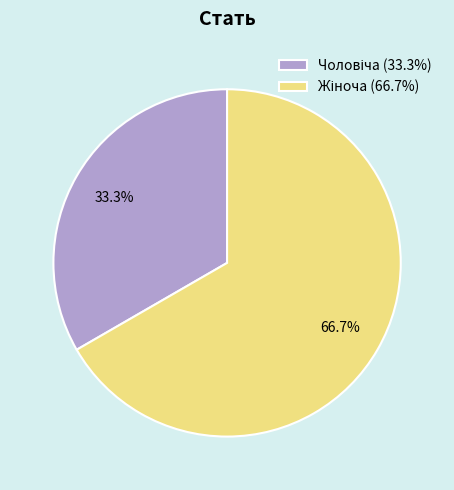

Is there any slice that represents more than half of the pie?

Yes